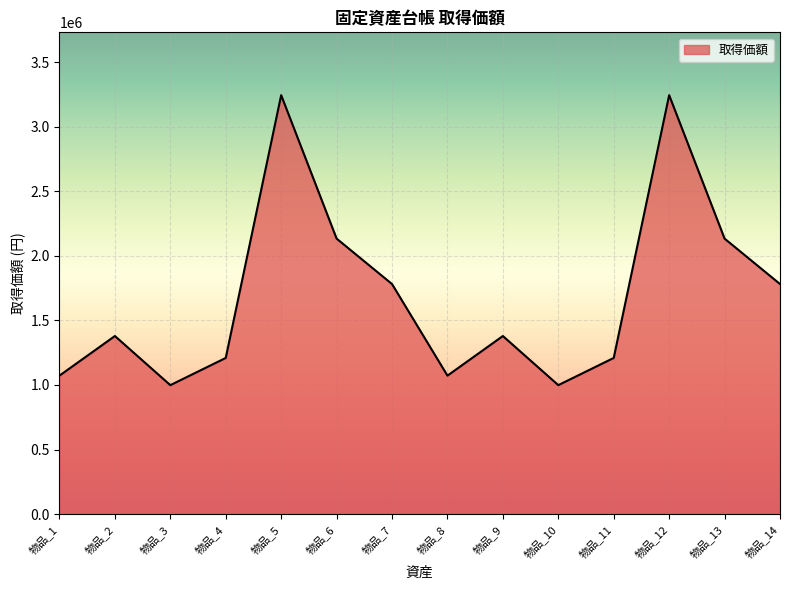

Read the value at 物品_9.

1379400